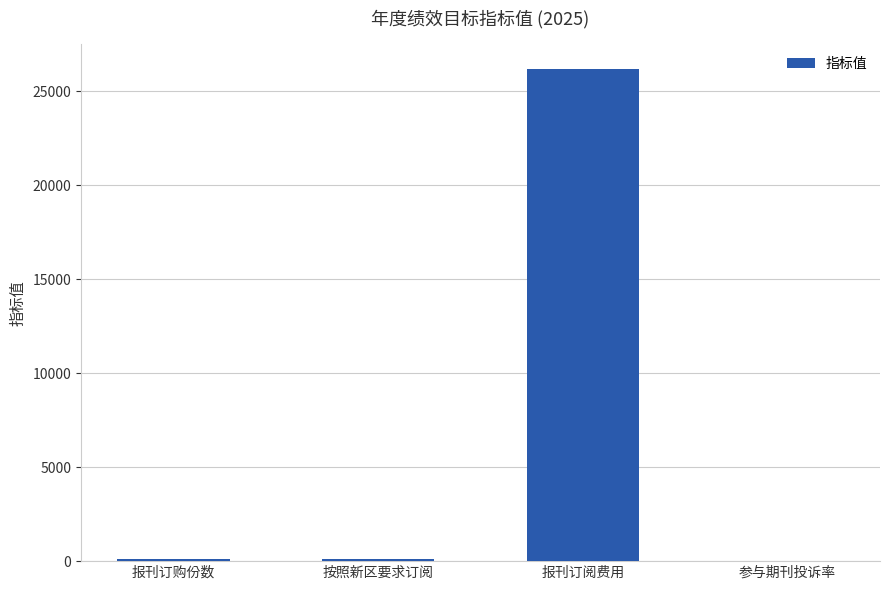

Is it true that the value at 报刊订阅费用 is 42084?

False